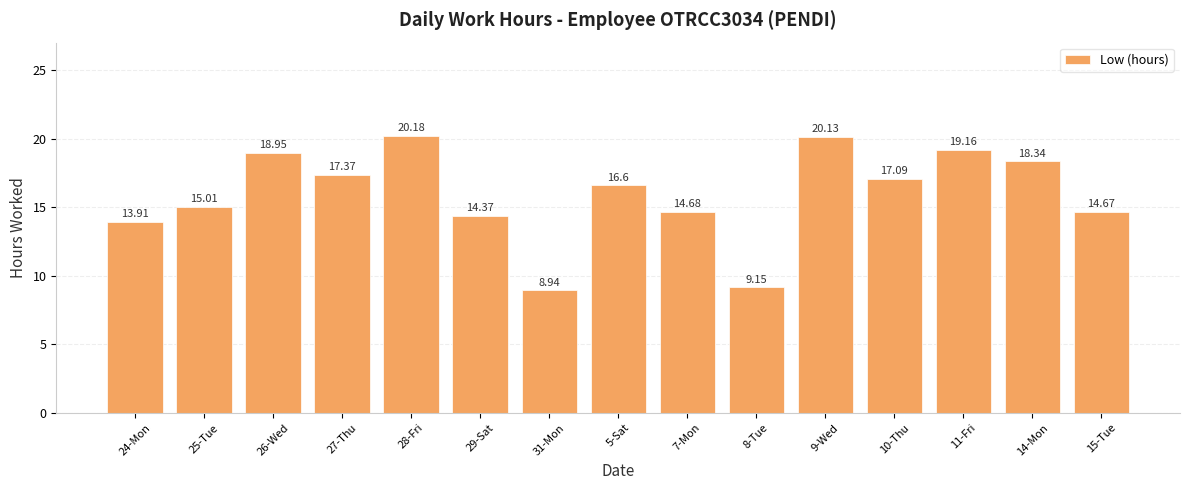

Is it true that the value at 25-Tue is 23.6?

False